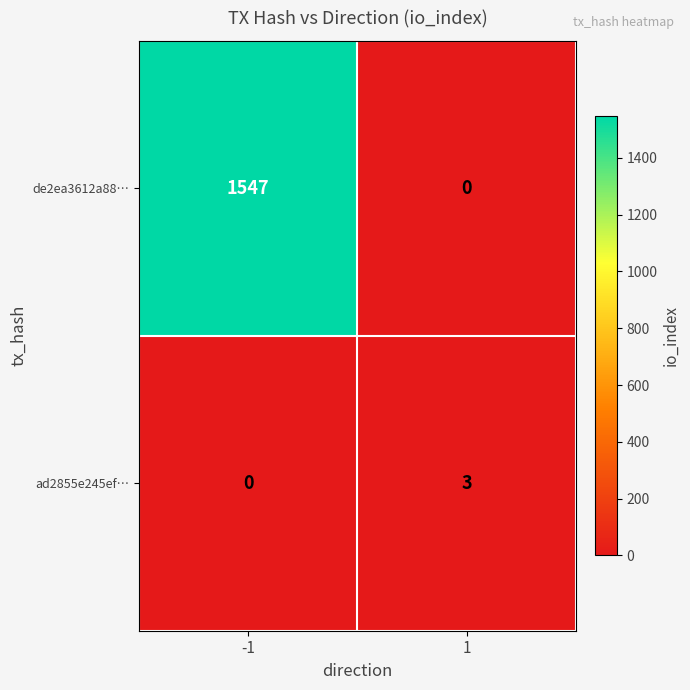

Is the value of de2ea3612a88… at -1 greater than the value of ad2855e245ef… at 1?

Yes